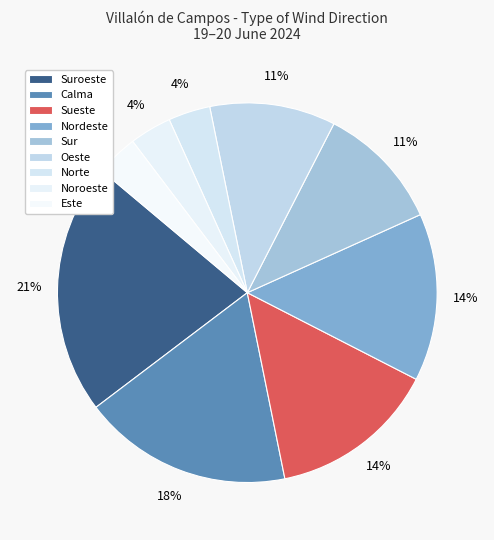

How much of the chart is everything except Oeste?

89.3%